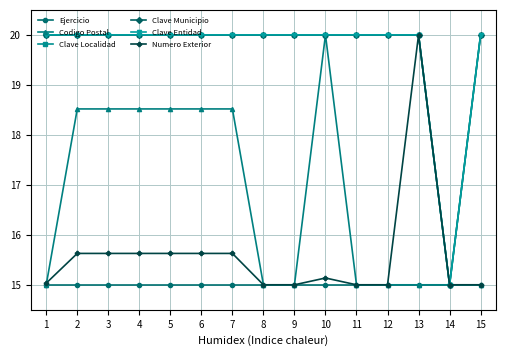

Does the chart display data point markers on the line(s)?

Yes